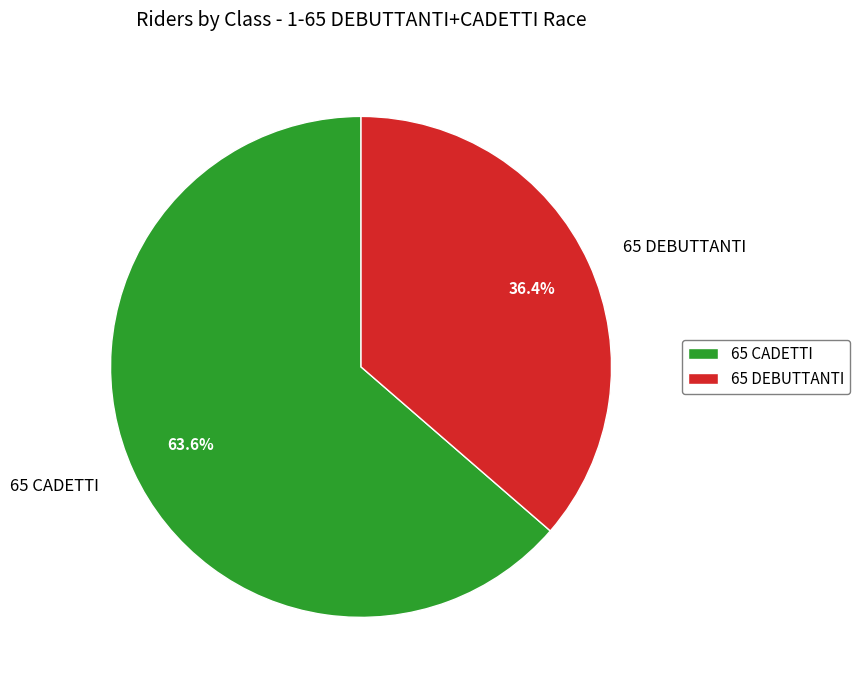

Rank the categories by value from lowest to highest.

65 DEBUTTANTI, 65 CADETTI